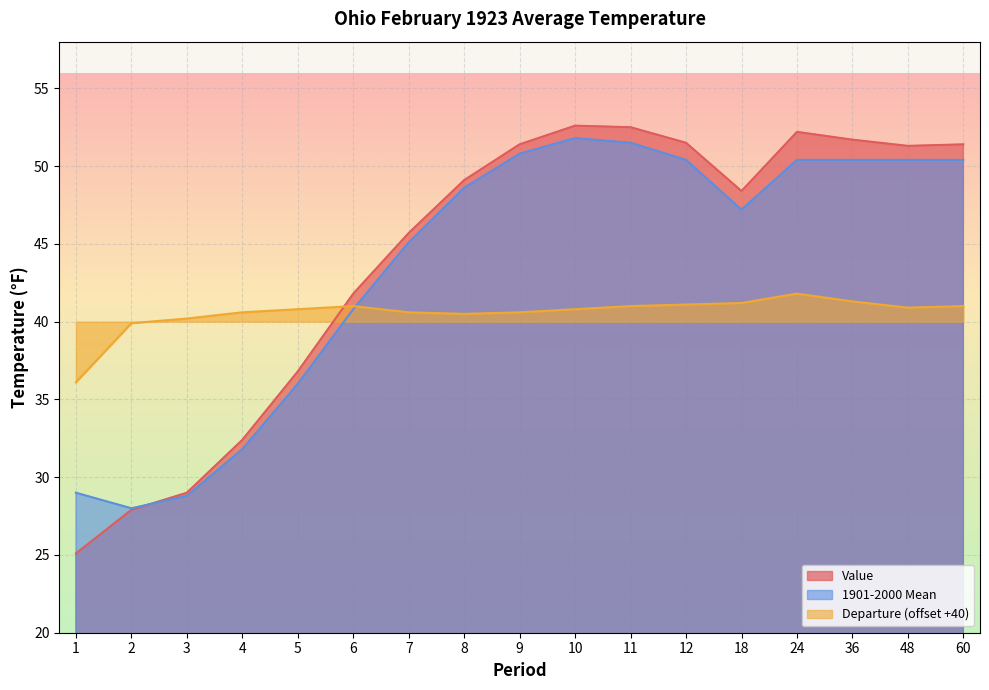

What is the difference between the maximum and minimum values in the 1901-2000 Mean series?

23.8